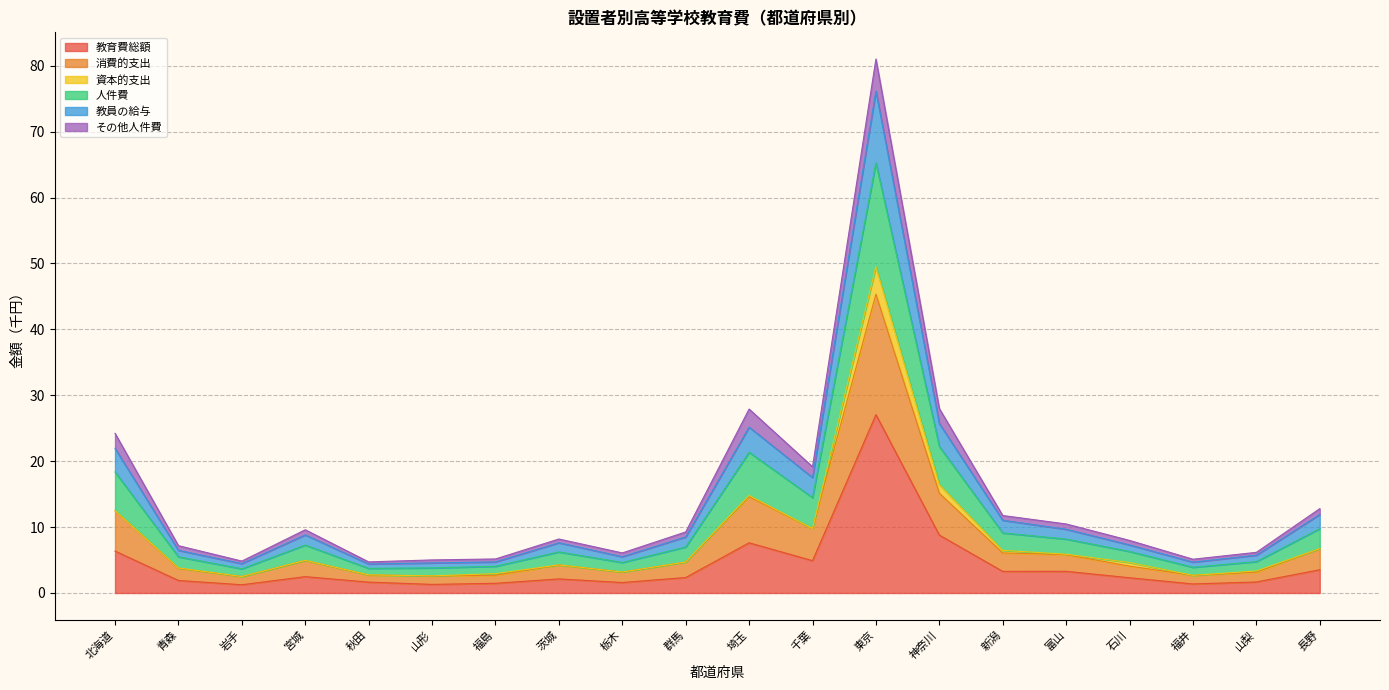

How many interior local peaks does the 教員の給与 series have?

4